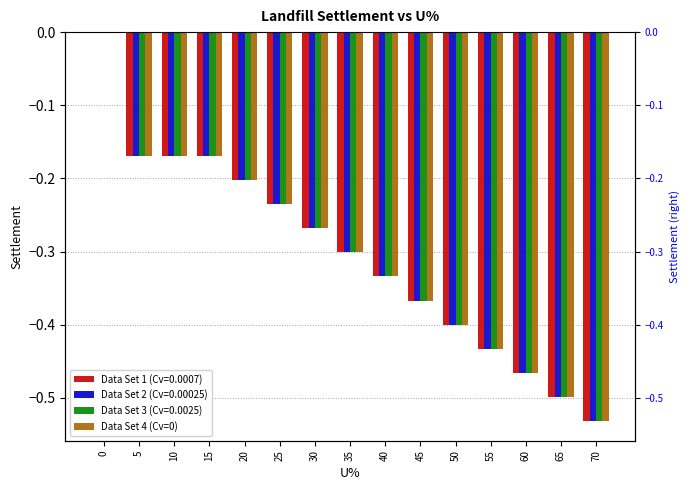

What is the sum of all values?

-4.5